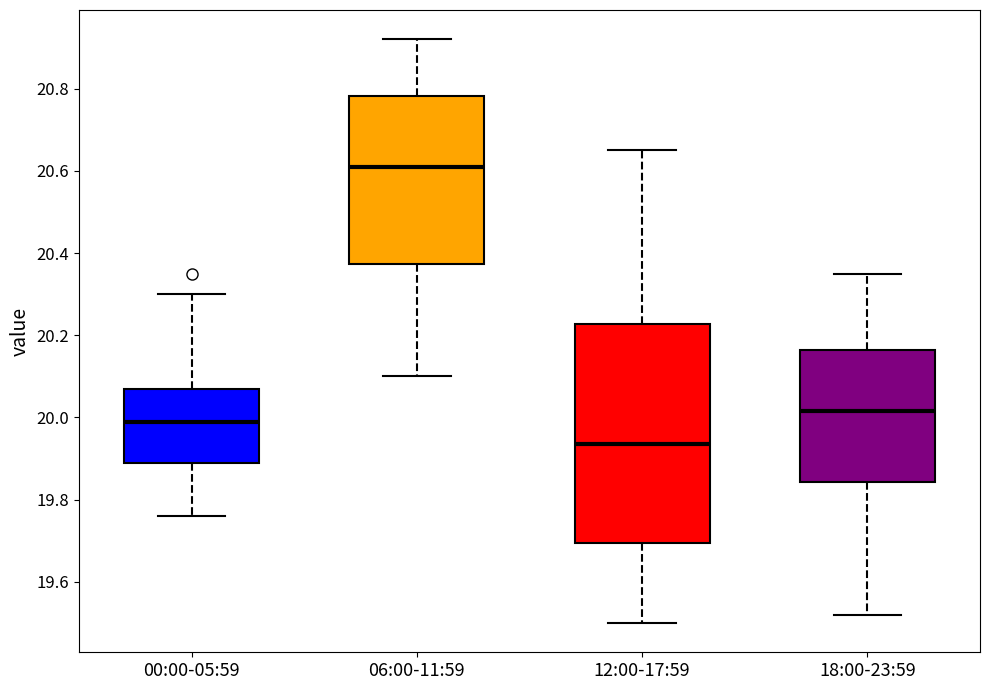

Where is the lower edge of the box for 12:00-17:59 on the y-axis? The values are not printed on the chart, so give them approximately, as read against the axis.

19.70